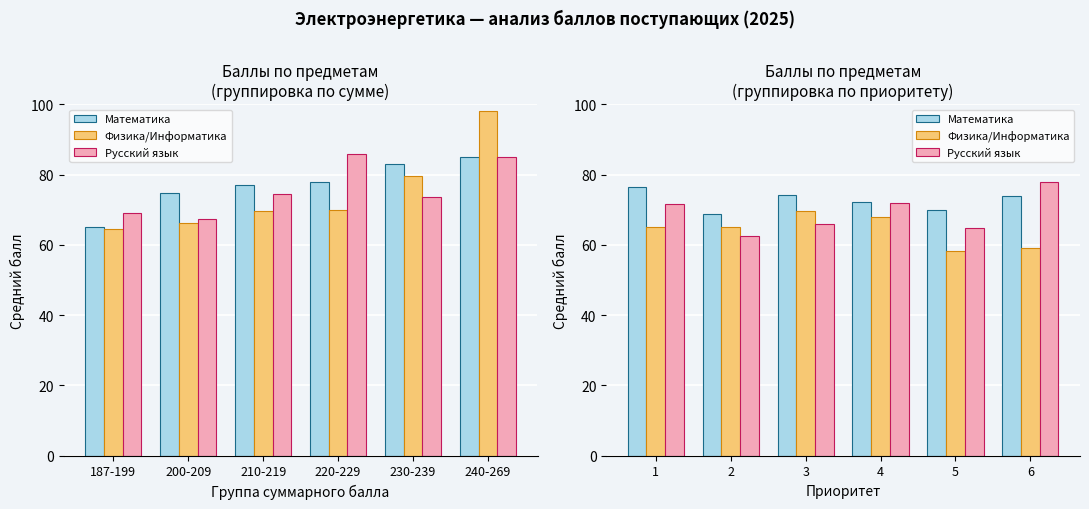

Count the number of categories in the chart.

6